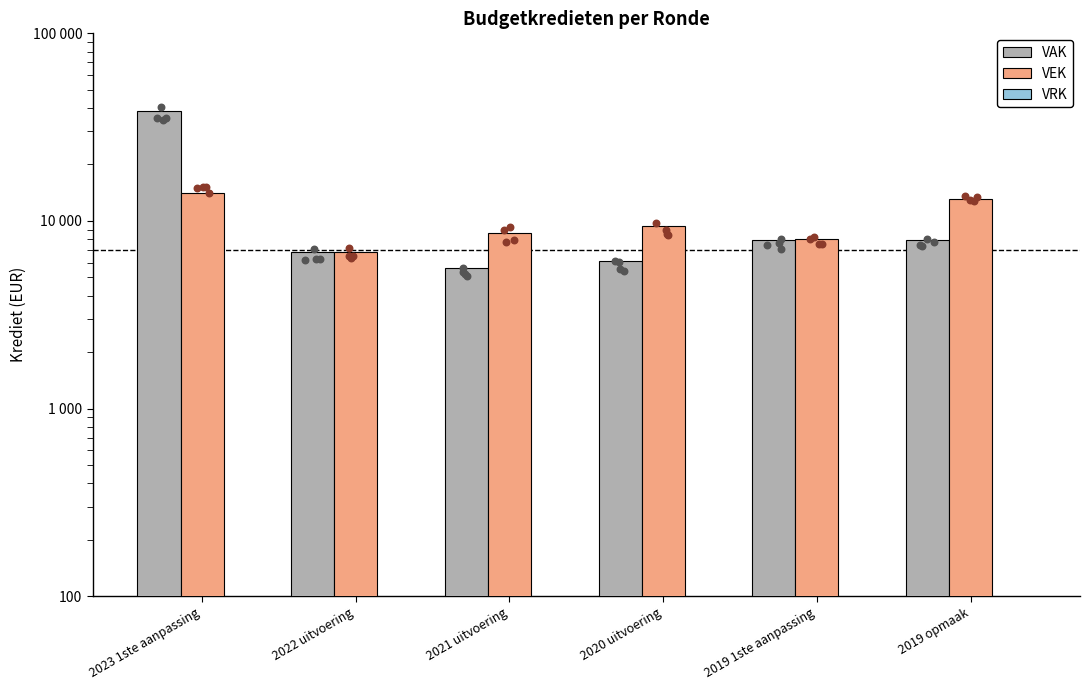

What are all the series names shown in the legend?

VAK, VEK, VRK